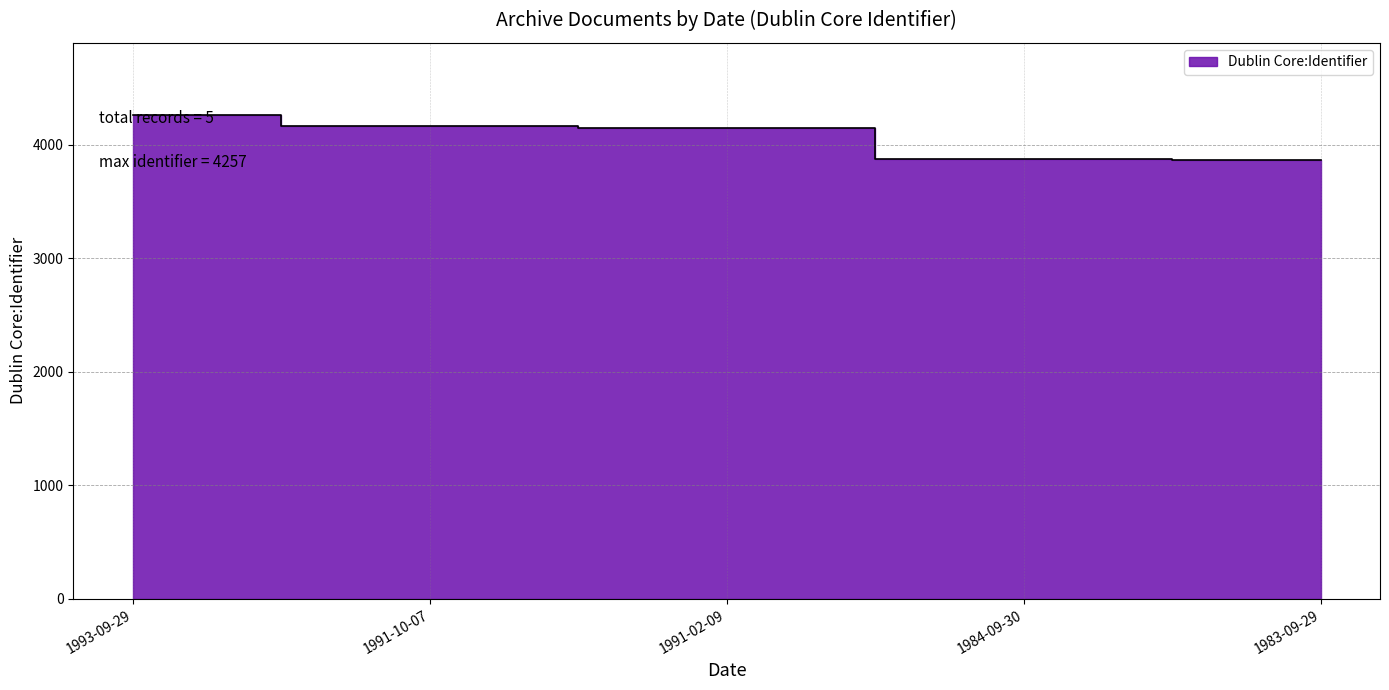

At which label does the data first exceed 4145?

1993-09-29